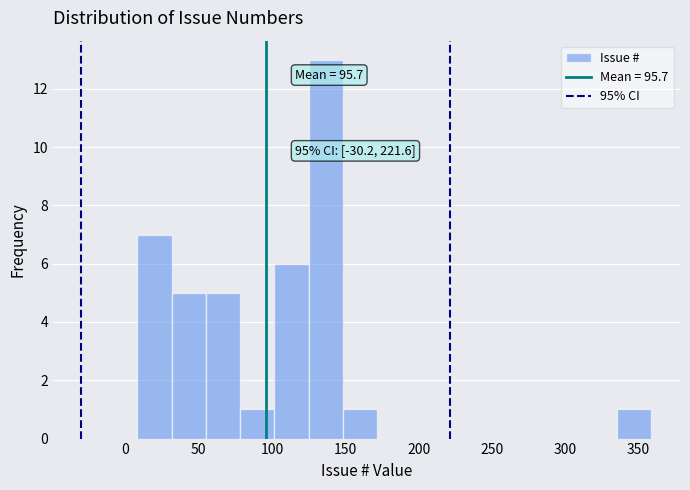

Which range on the x-axis has the tallest bar?

125 to 150